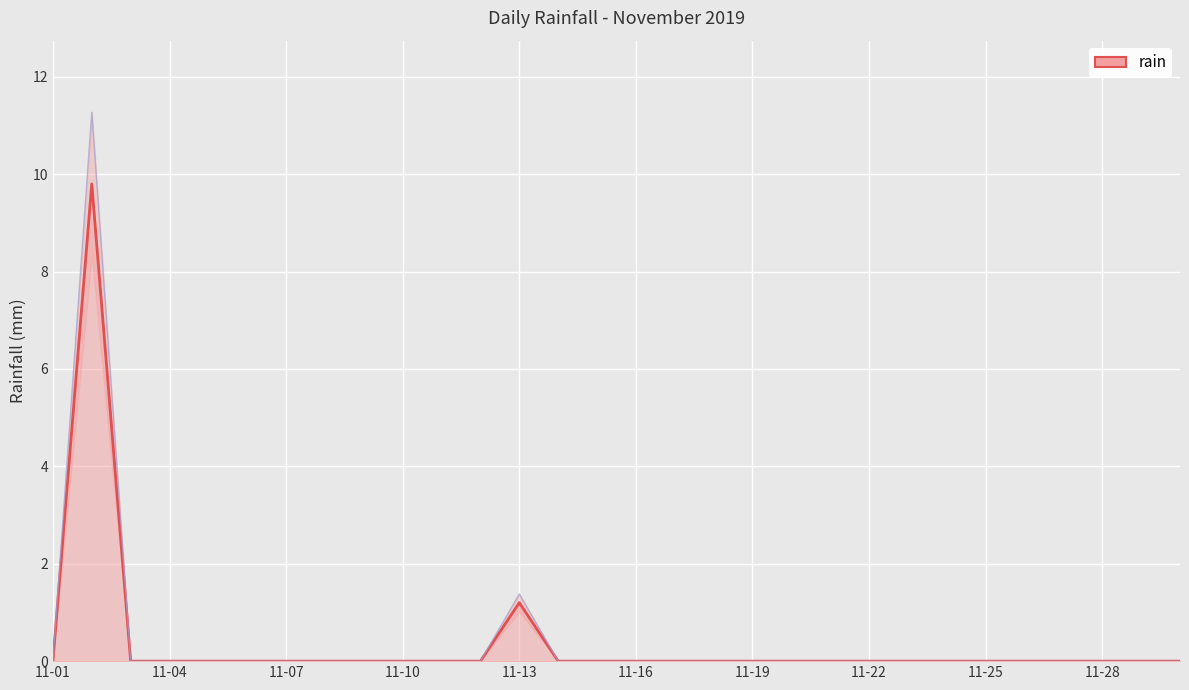

Rank the categories by value from lowest to highest.

2019-11-01, 2019-11-03, 2019-11-04, 2019-11-05, 2019-11-06, 2019-11-07, 2019-11-08, 2019-11-09, 2019-11-10, 2019-11-11, 2019-11-12, 2019-11-14, 2019-11-15, 2019-11-16, 2019-11-17, 2019-11-18, 2019-11-19, 2019-11-20, 2019-11-21, 2019-11-22, 2019-11-23, 2019-11-24, 2019-11-25, 2019-11-26, 2019-11-27, 2019-11-28, 2019-11-29, 2019-11-30, 2019-11-13, 2019-11-02